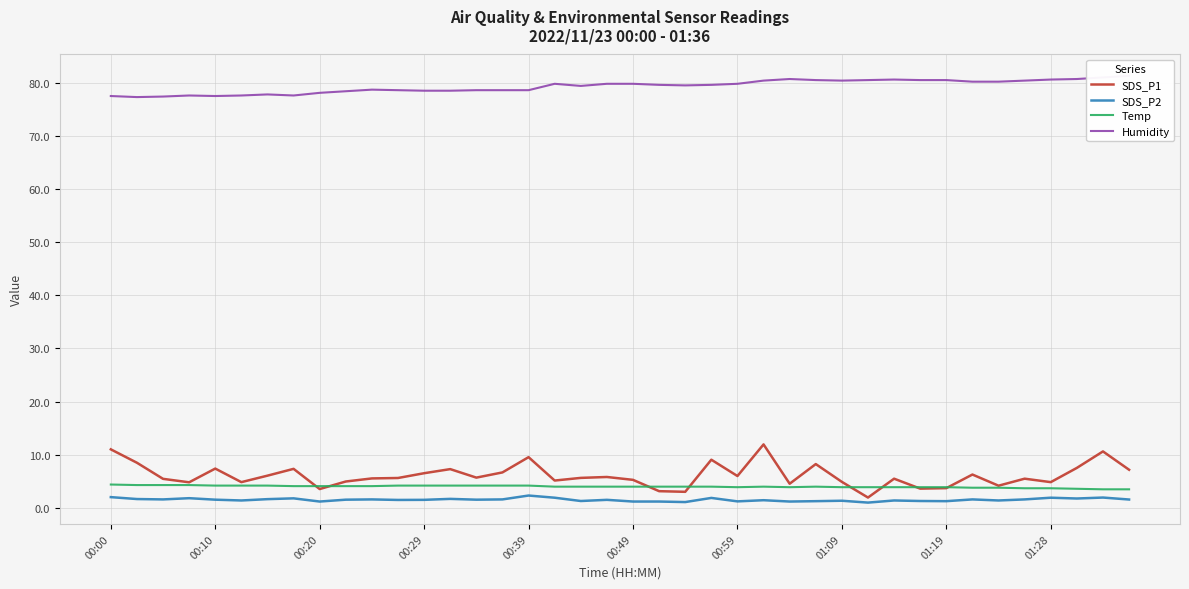

True or false: Humidity and Temp intersect in this chart.

False